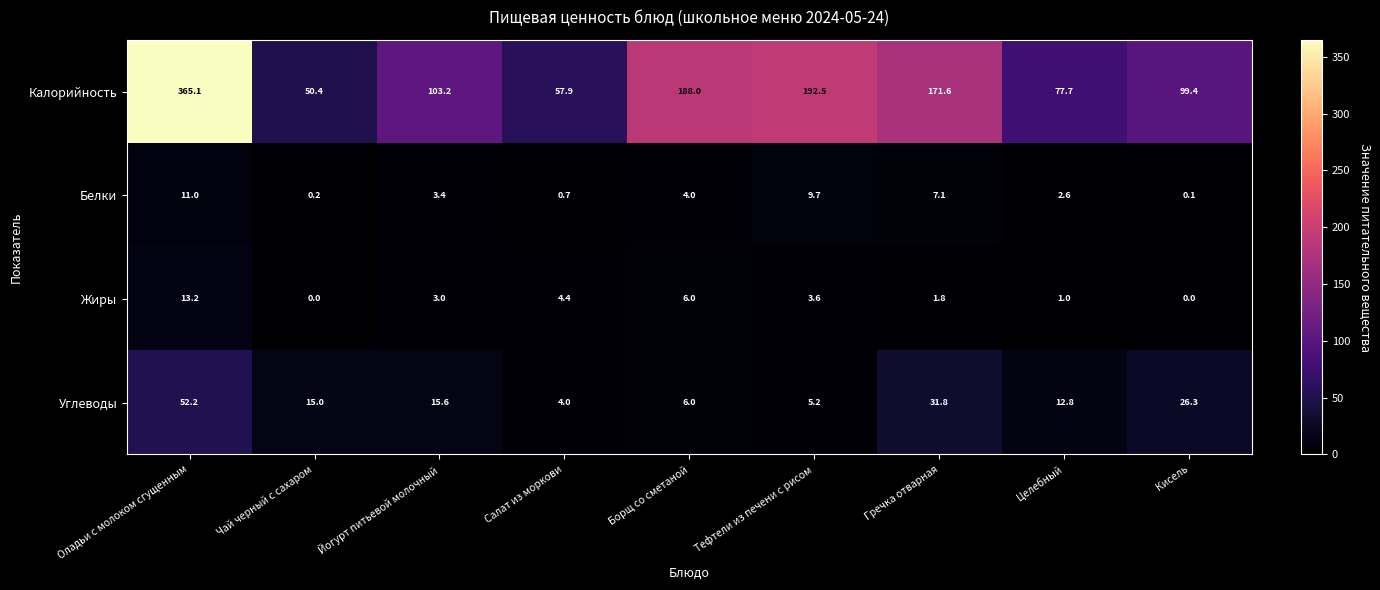

At which label does Углеводы reach its minimum?

Салат из моркови